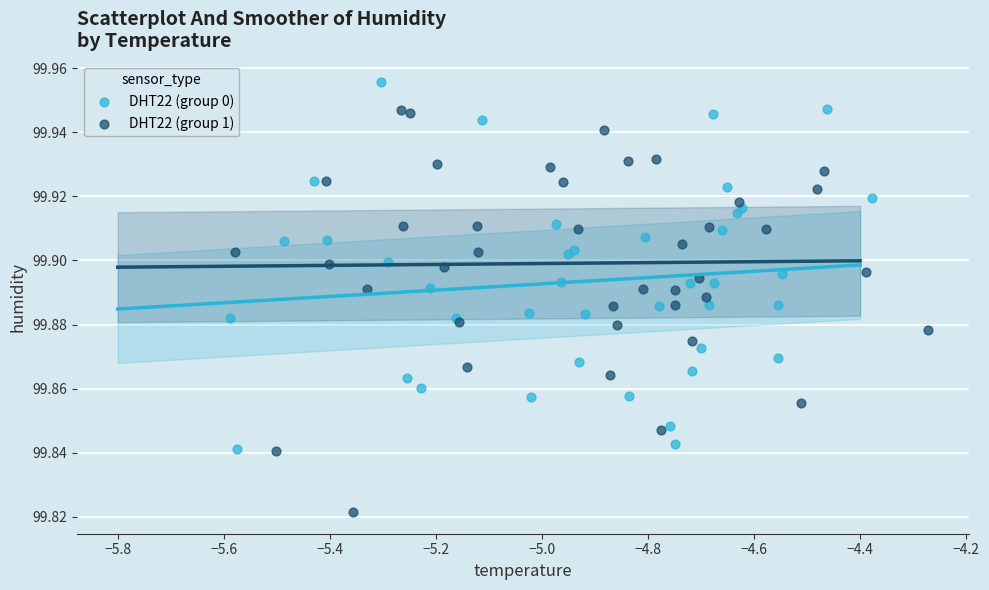

What are all the series names shown in the legend?

DHT22 (group 0), DHT22 (group 1)